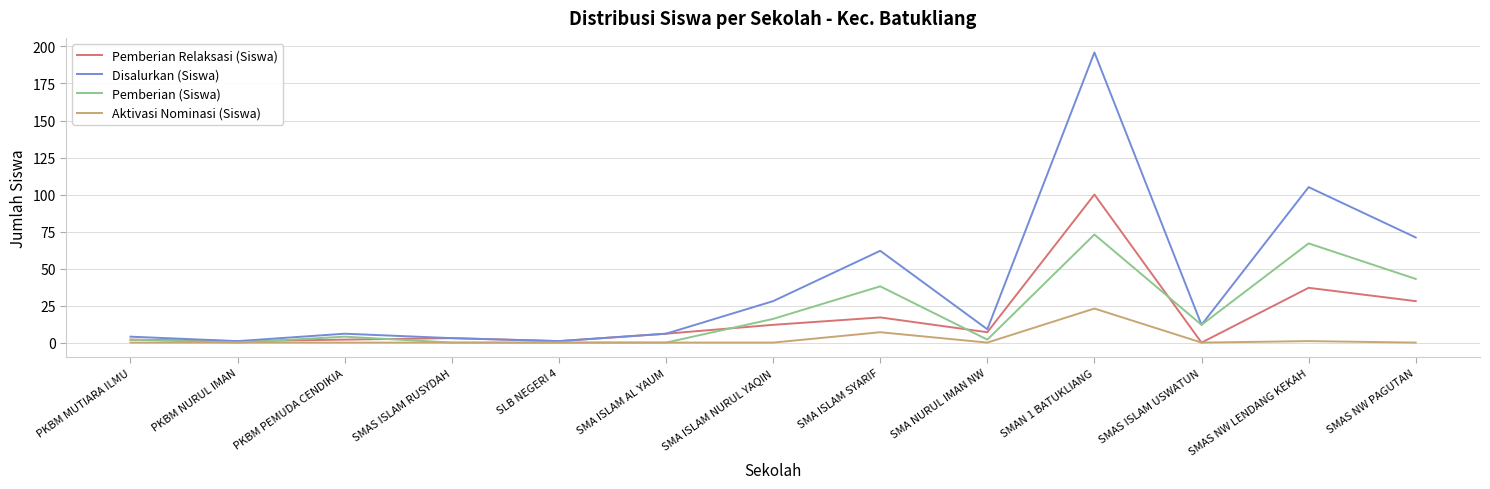

Which series has the widest spread of values?

Disalurkan (Siswa)